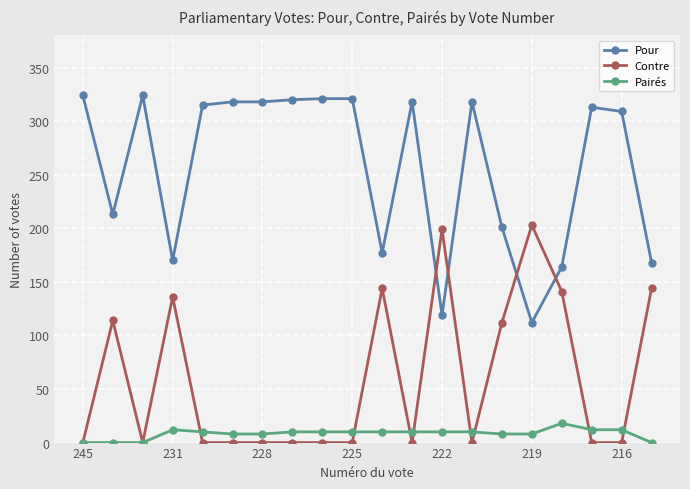

Which series has the largest total across all categories?

Pour